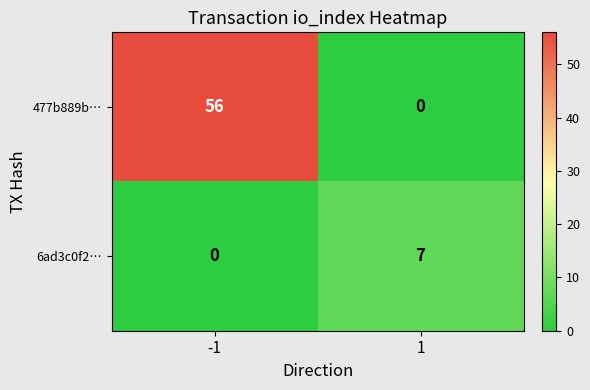

List the series in order of their overall mean, lowest first.

6ad3c0f2…, 477b889b…